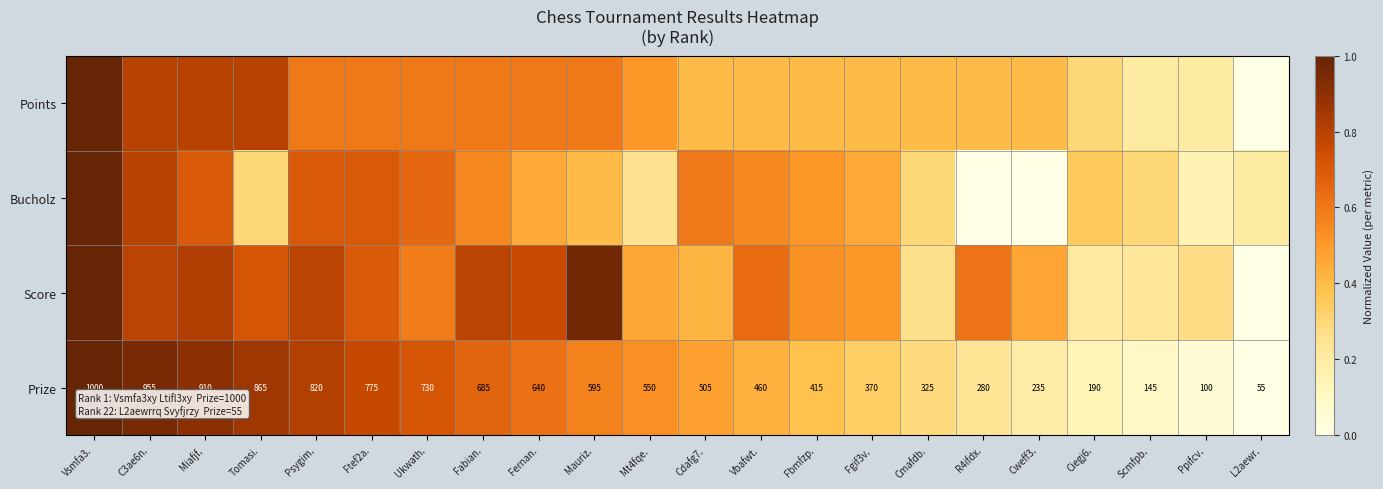

What is the total value across all series at C3ae6n.?

3.3